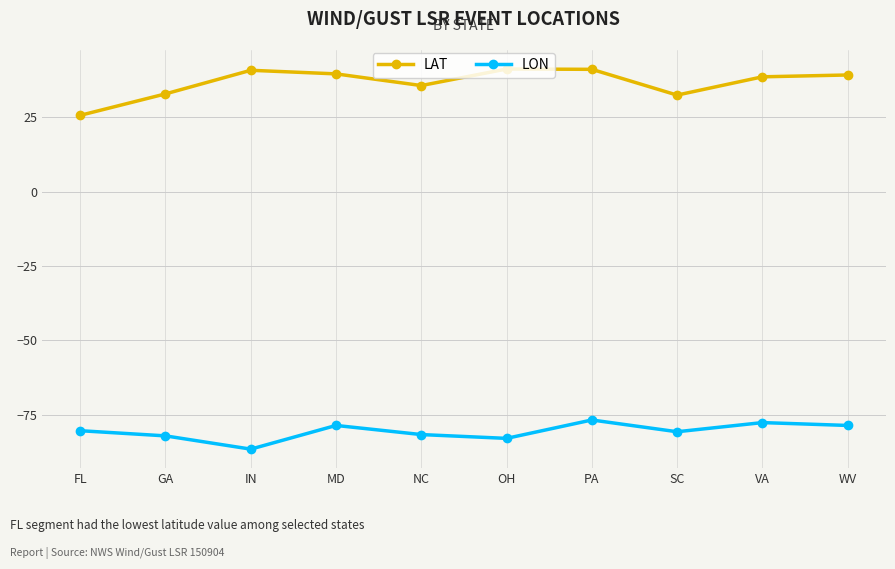

True or false: LAT and LON intersect in this chart.

False